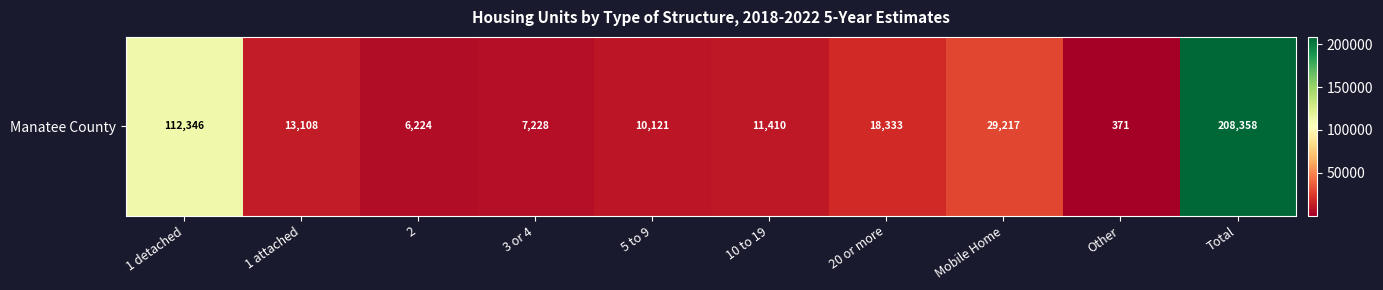

How many data points does each series have?

10